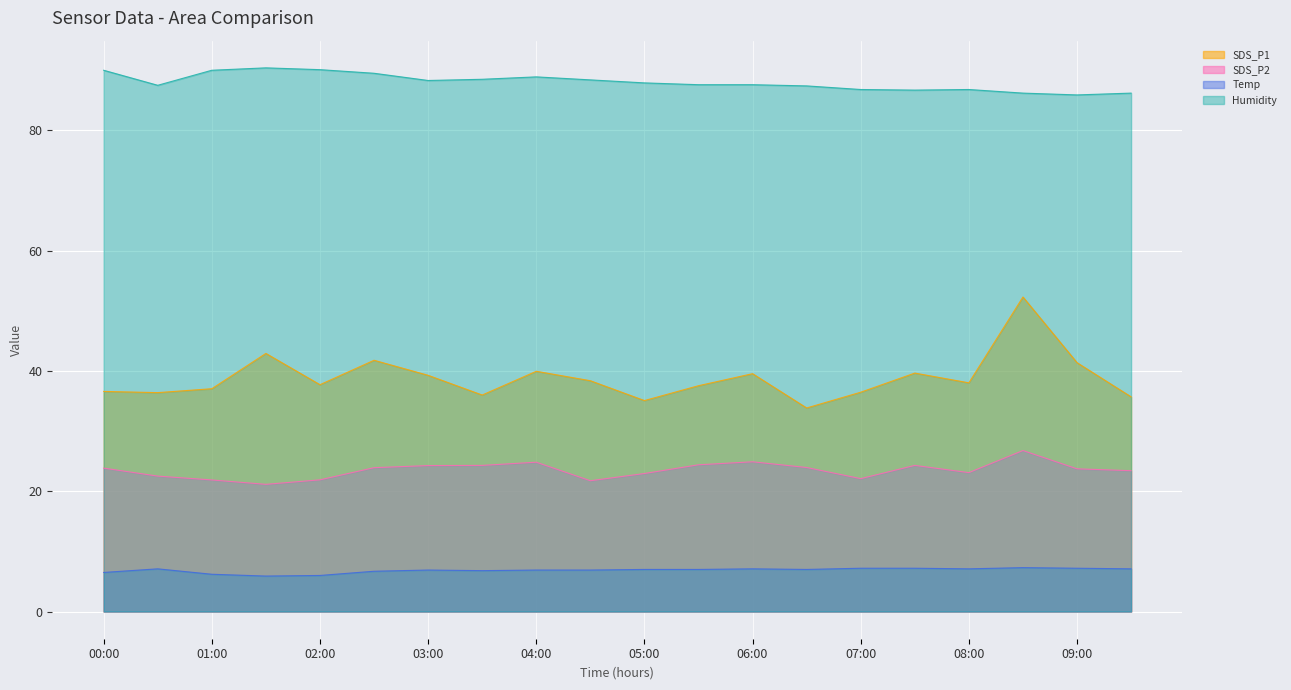

Which series has the largest total across all categories?

Humidity